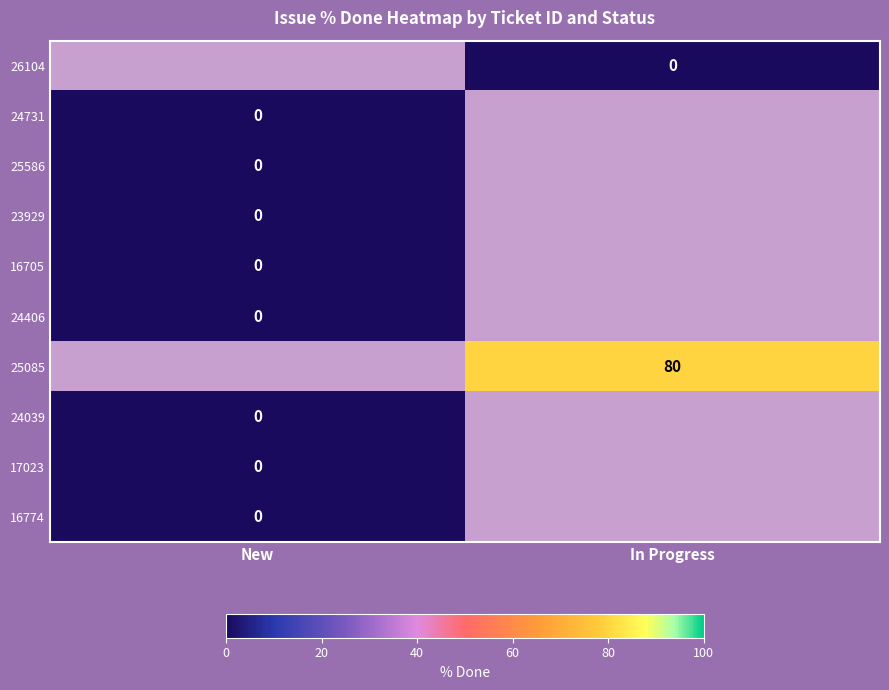

How many categories are shown in the chart?

2